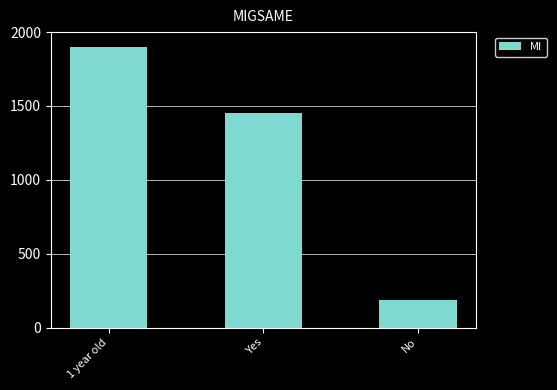

At which label is the value closest to 1045?

Yes